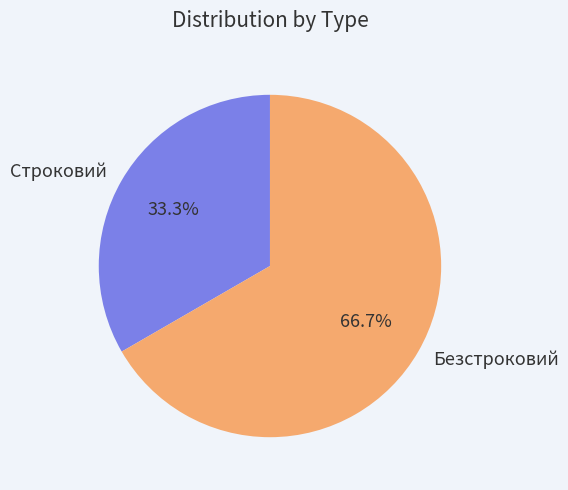

Rank the categories by value from highest to lowest.

Безстроковий, Строковий